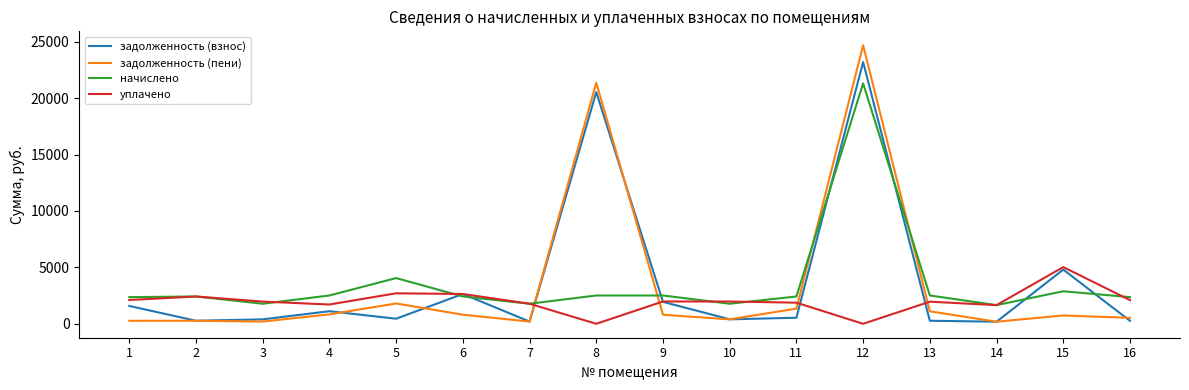

List the series in order of their peak value, lowest first.

уплачено, начислено, задолженность (взнос), задолженность (пени)